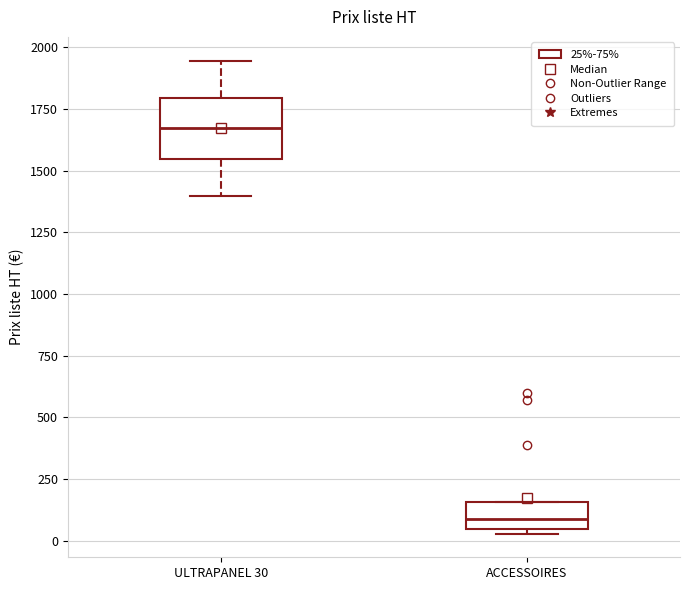

Comparing the boxes themselves (not the whiskers), which one is the tallest?

ULTRAPANEL 30